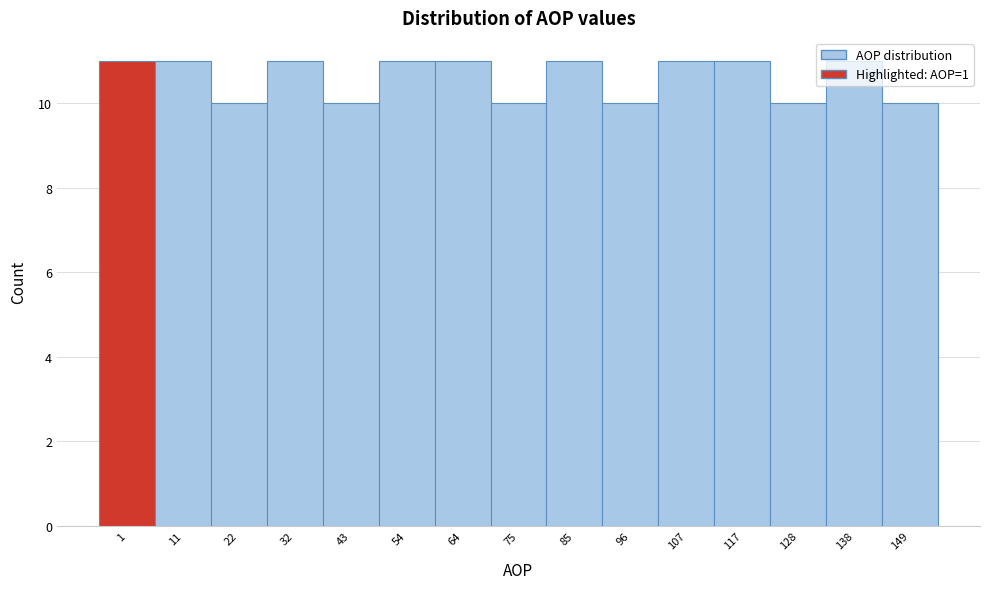

The chart shows a value of 11 at 85. True or false?

True